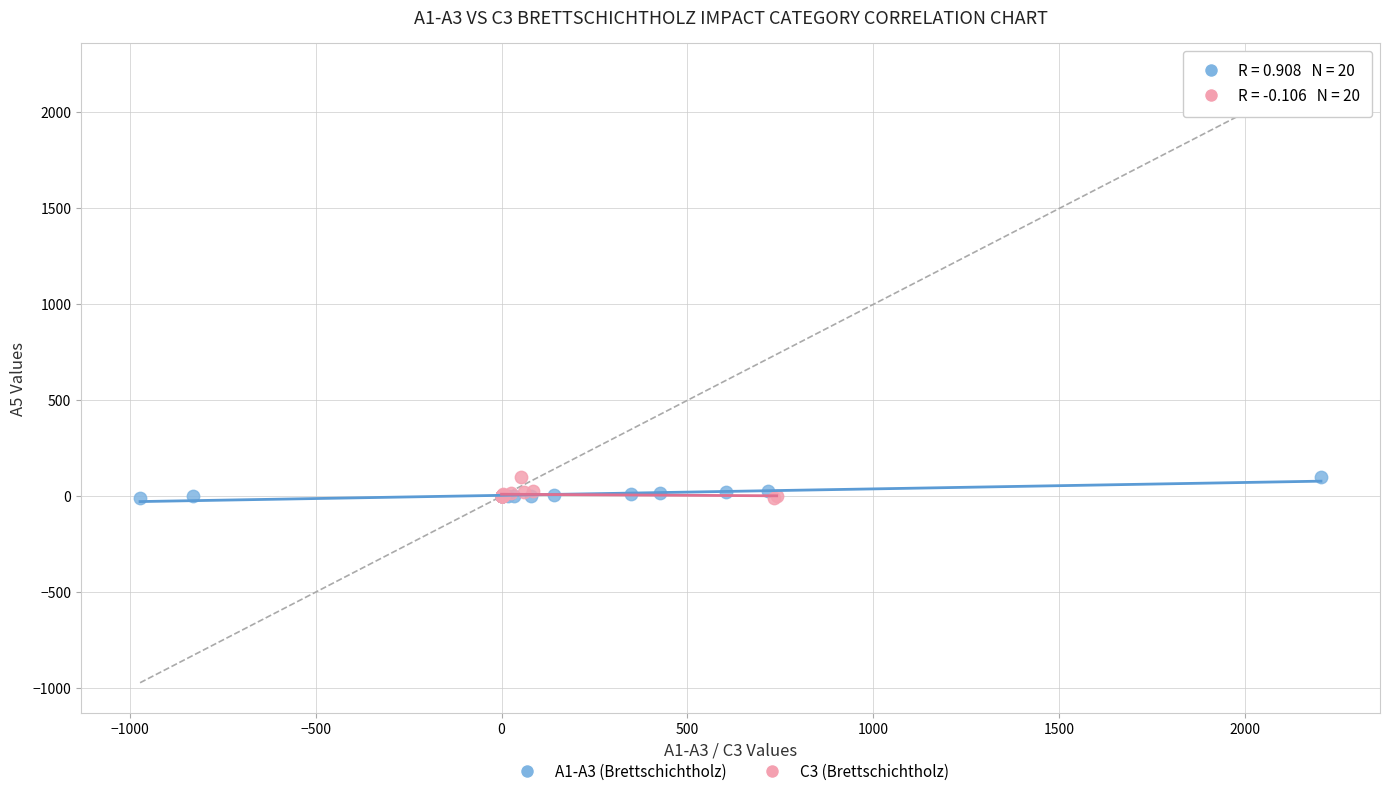

What are all the series names shown in the legend?

A1-A3 (Brettschichtholz), C3 (Brettschichtholz)